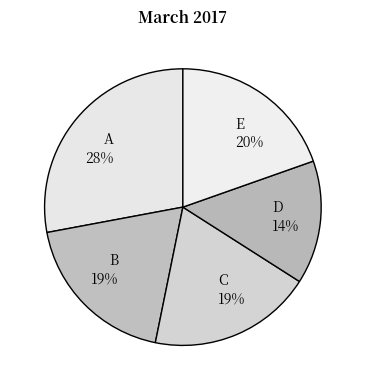

Combined, do D 14% and A 28% account for over 50%?

No